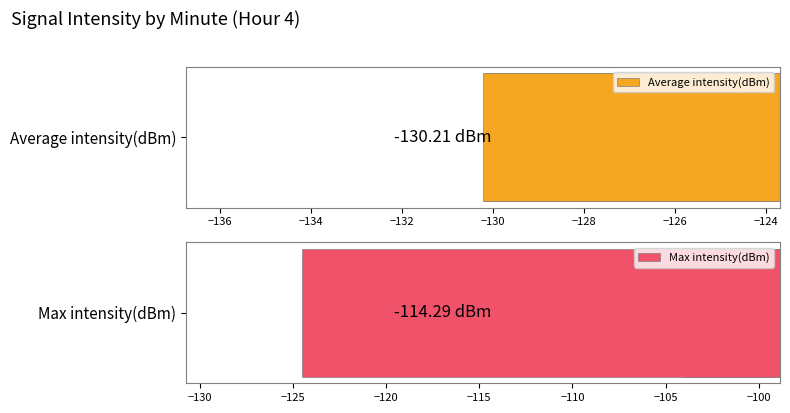

What is the average value of the Average intensity(dBm) series?

-130.2